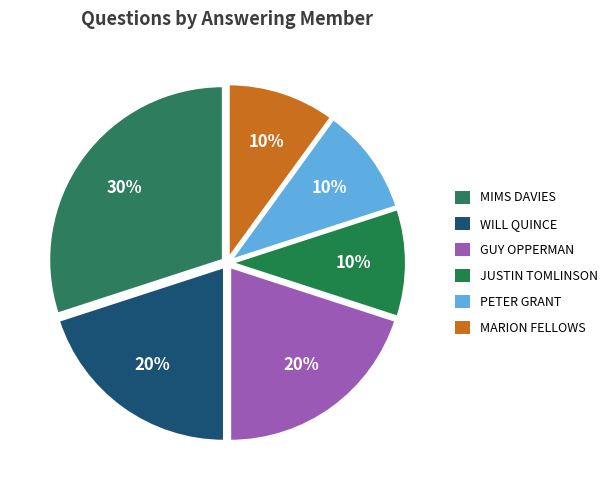

How many segments does this pie chart have?

6